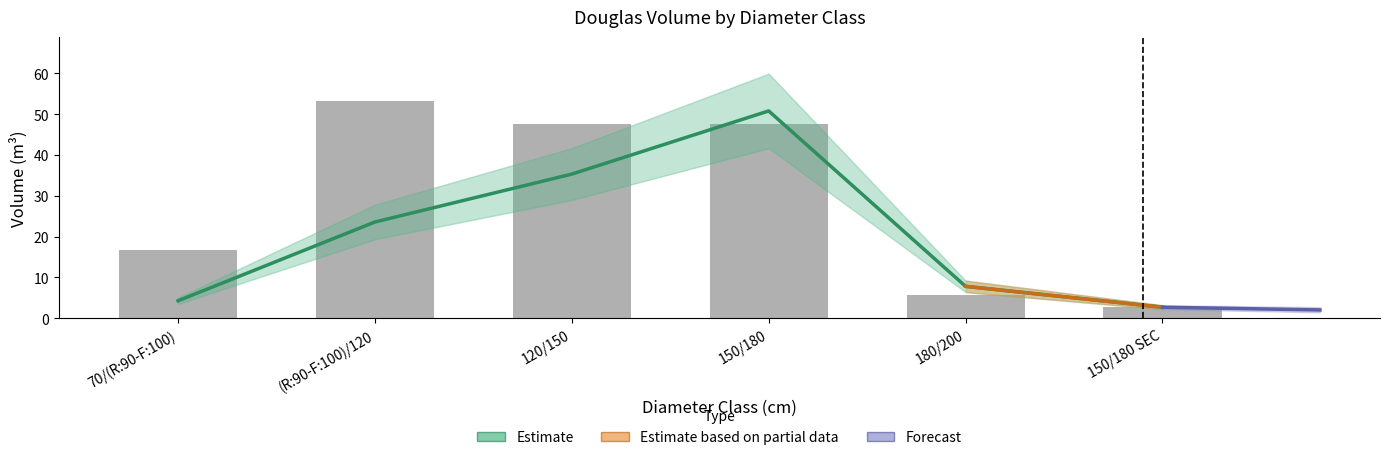

List the labels in order of produit_vtgr value, smallest first.

150/180 SEC, 70/(R:90-F:100), 180/200, (R:90-F:100)/120, 120/150, 150/180